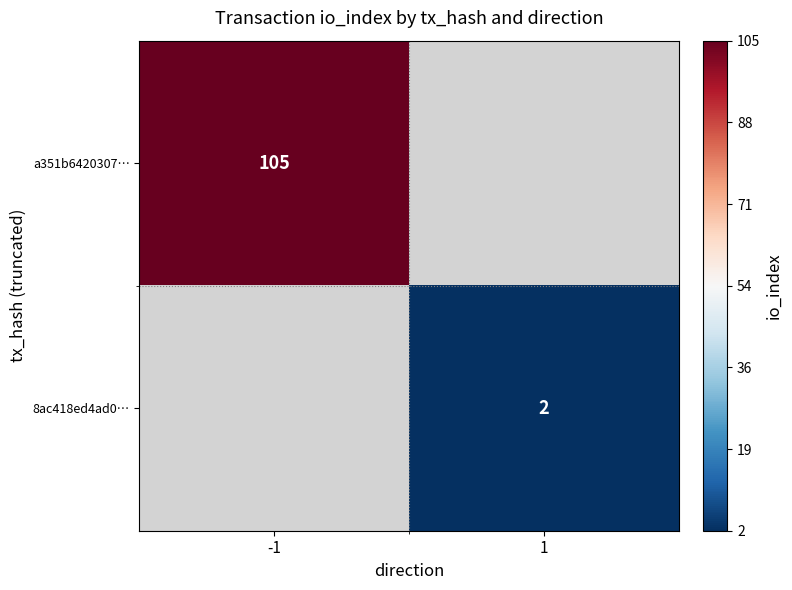

Is it true that a351b6420307… equals 171.6 at -1?

False